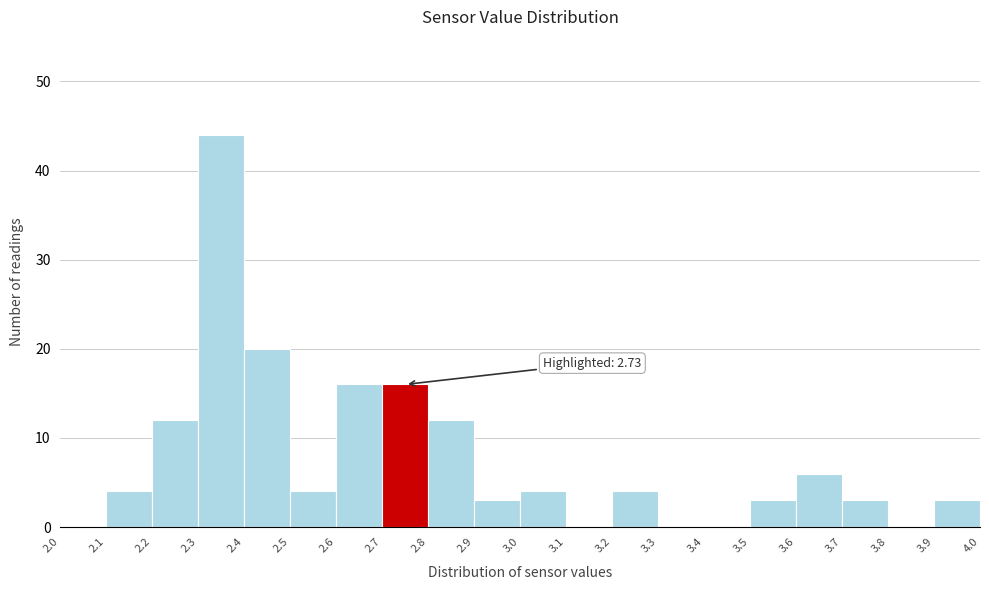

Which range on the x-axis has the tallest bar?

2.3 to 2.4